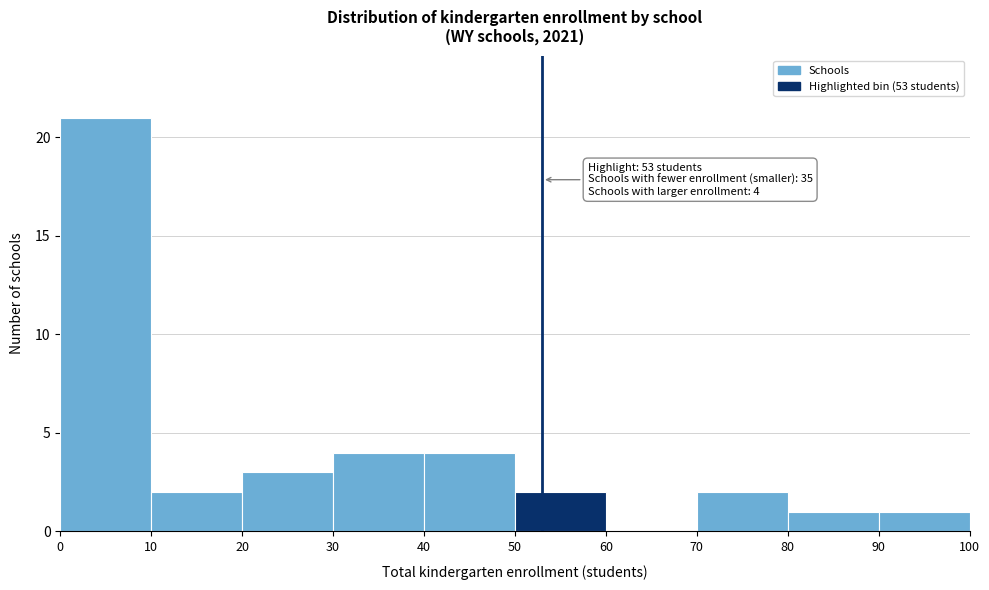

Which range on the x-axis has the tallest bar?

0 to 10